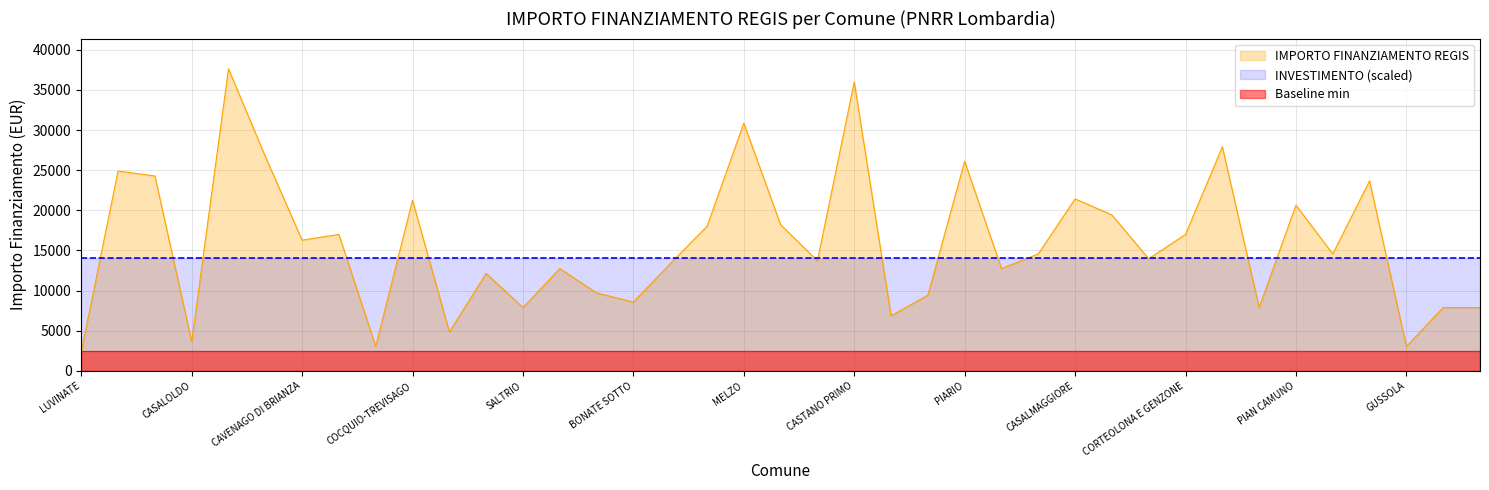

What is the label of the 39th point from the right?

LUVINATE